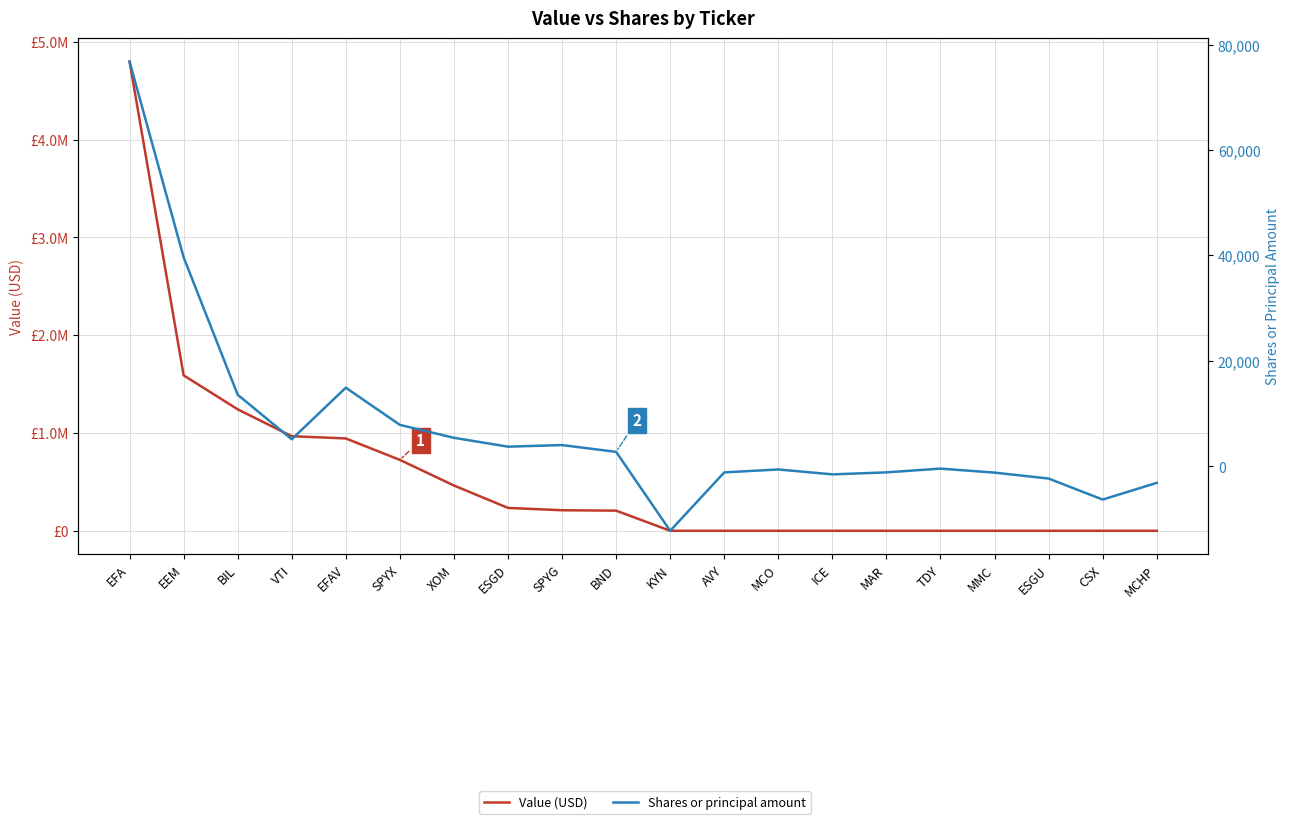

List the series in order of their peak value, lowest first.

Shares or principal amount, Value (USD)